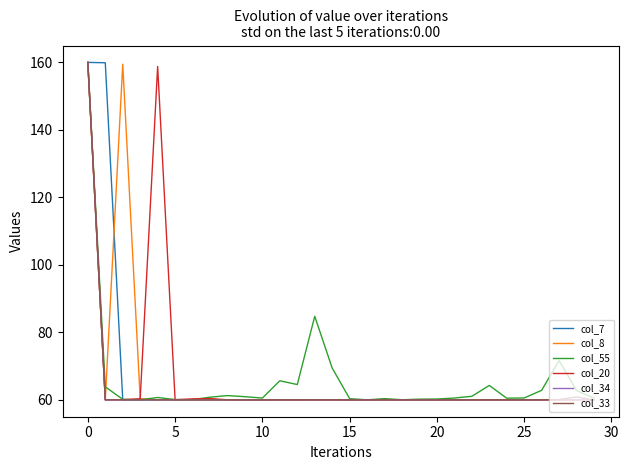

What is the maximum value shown in the chart?

160.0